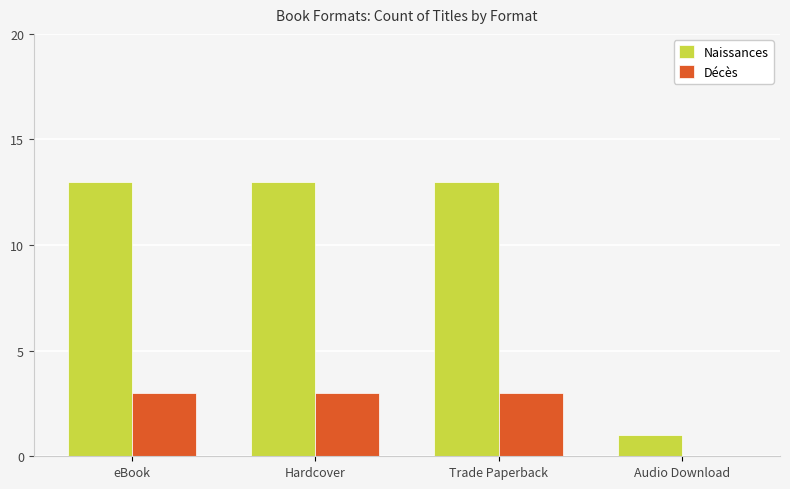

Between eBook and Audio Download, which series saw the biggest shift?

Naissances